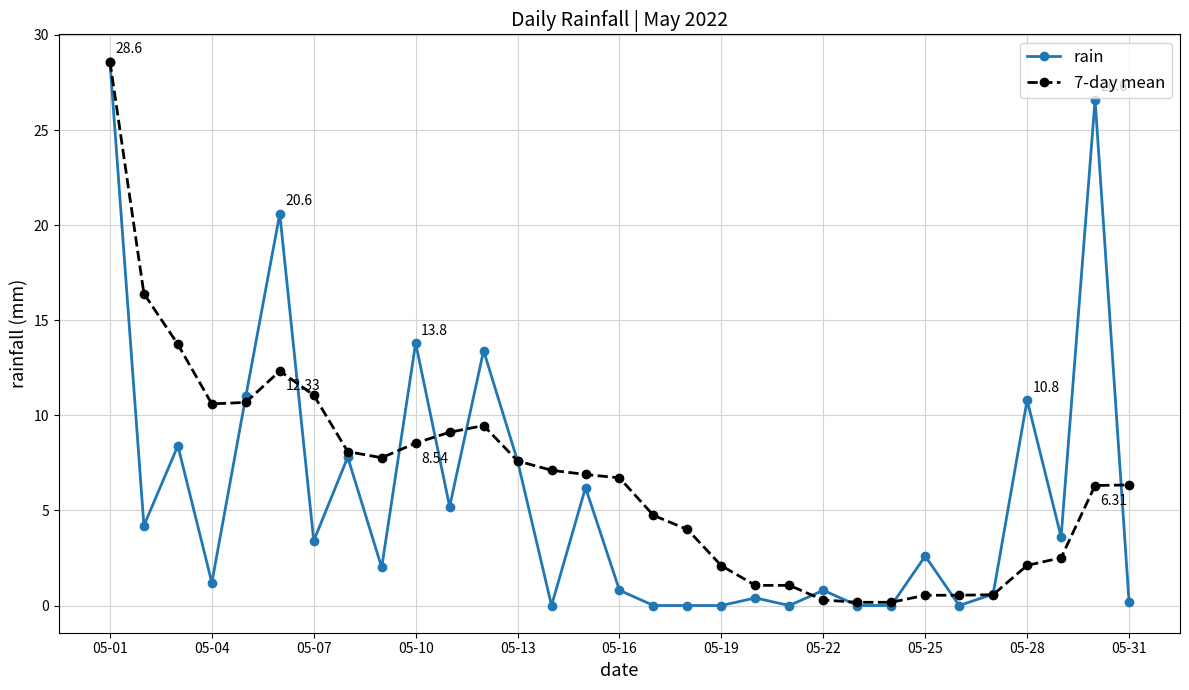

True or false: 7-day mean has more than 0 interior local peaks.

True